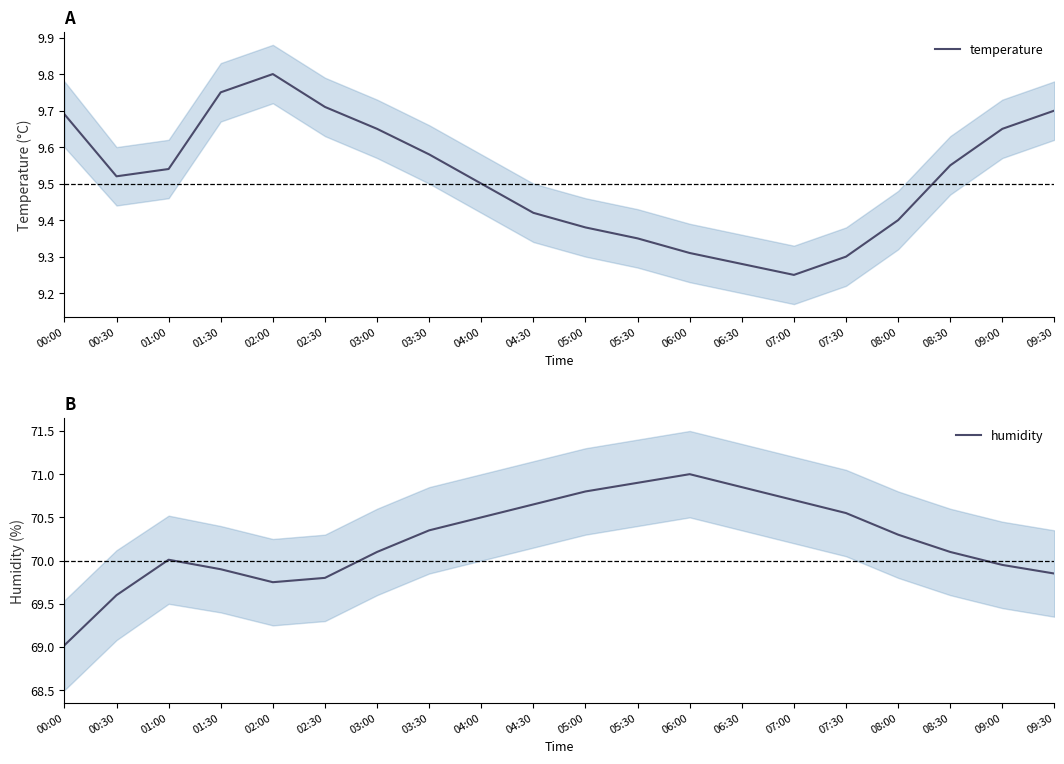

The value of humidity at 06:30 is 19.4. True or false?

False